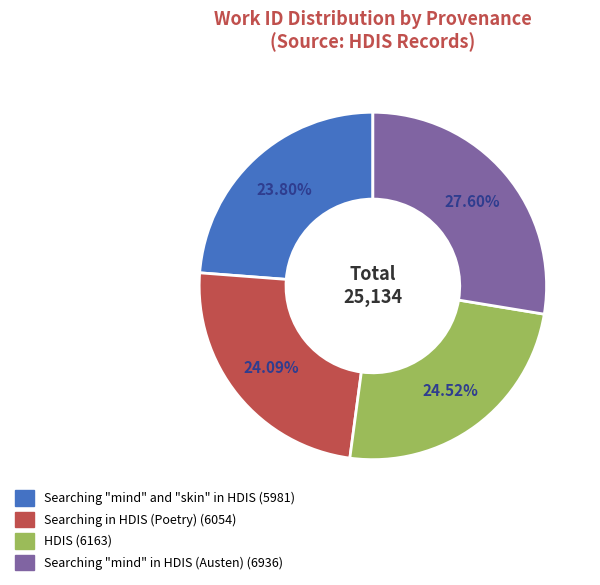

What is the ratio of the value at HDIS to the value at Searching in HDIS (Poetry)?

1.0